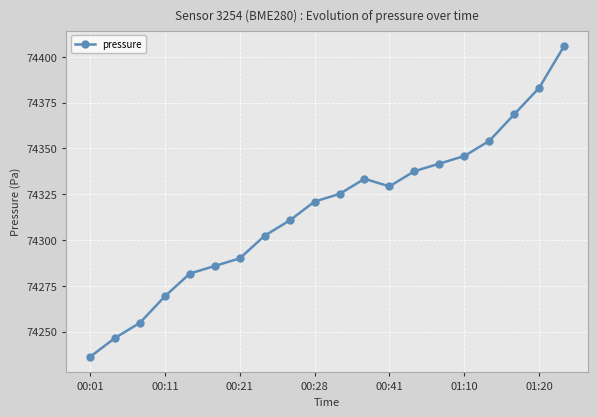

What is the difference between the second highest and minimum values?

146.9